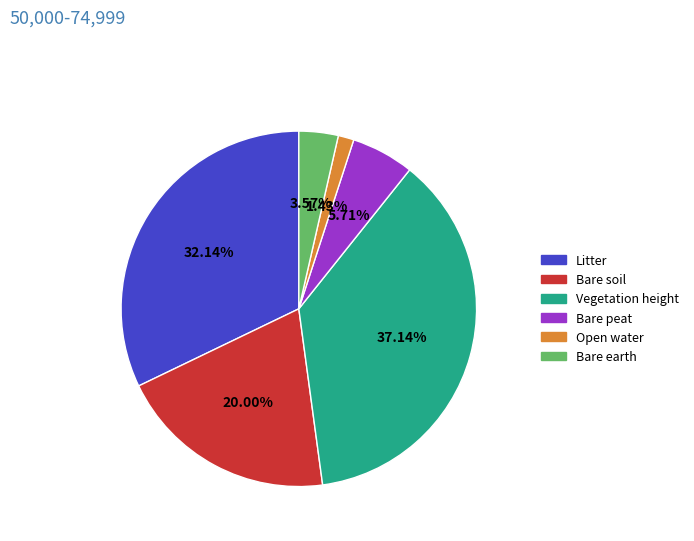

What is the ratio of the value at Litter to the value at Bare soil?

1.6